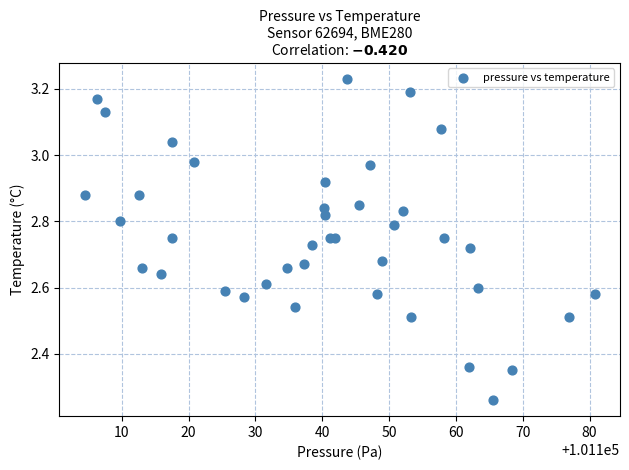

What is the range of Y values (max minus min)?

1.0